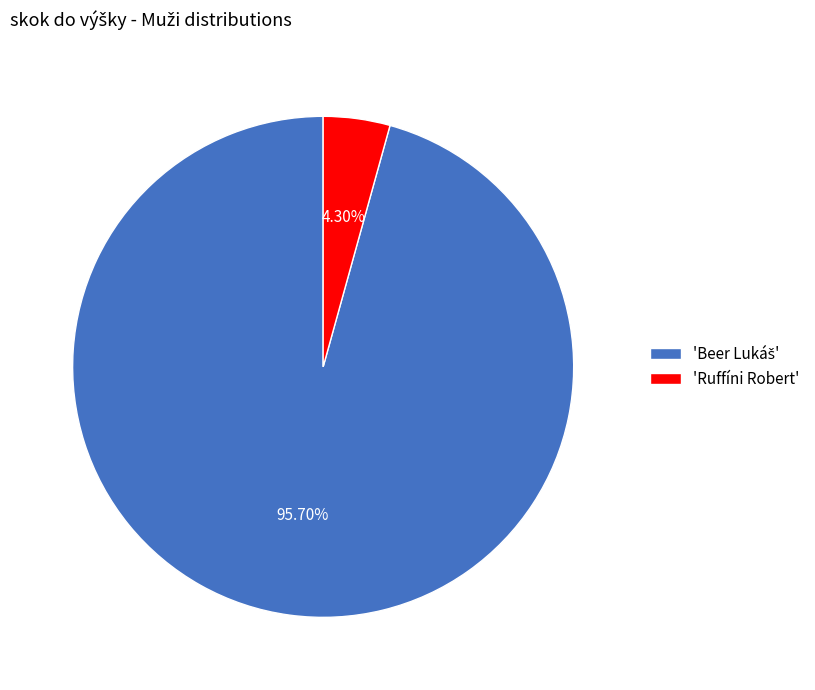

Which category has the smallest portion of the pie?

'Ruffíni Robert'